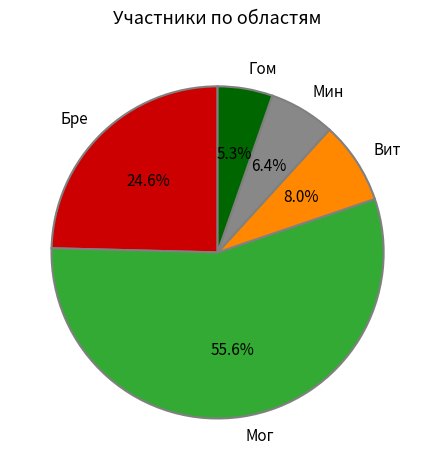

What portion of the pie excludes Бре?

75.4%